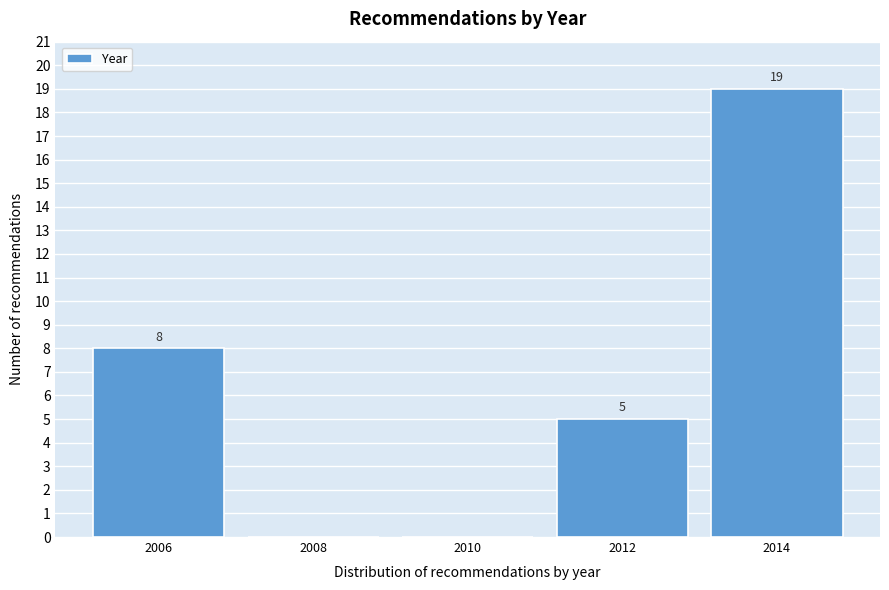

Which range on the x-axis has the tallest bar?

2013 to 2015